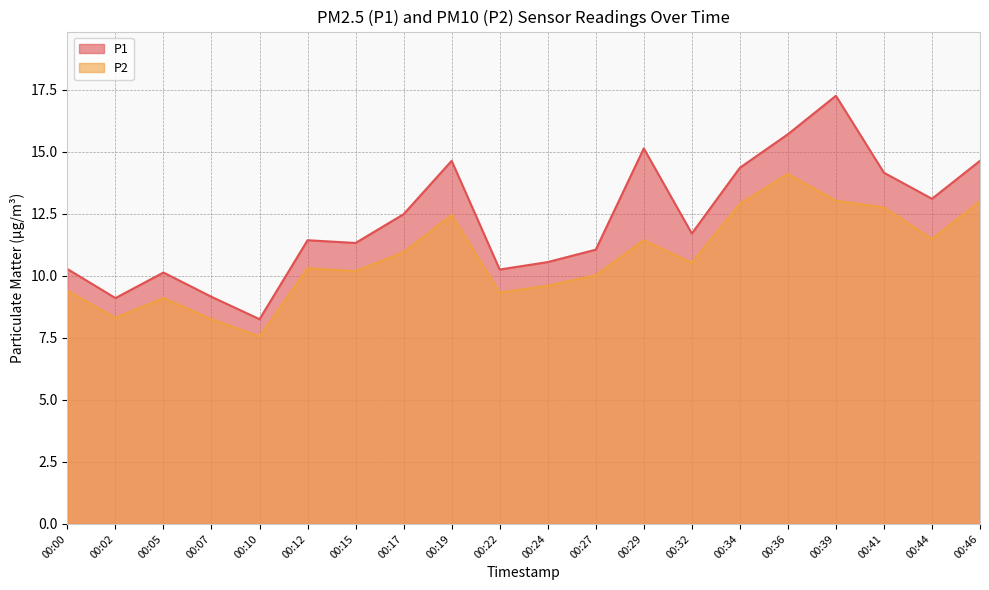

Reading right to left, what are all the values shown in this chart?

P1: 00:46=14.6	00:44=13.1	00:41=14.2	00:39=17.2	00:36=15.7	00:34=14.3	00:32=11.7	00:29=15.1	00:27=11.1	00:24=10.6	00:22=10.2	00:19=14.6	00:17=12.5	00:15=11.3	00:12=11.4	00:10=8.2	00:07=9.2	00:05=10.1	00:02=9.1	00:00=10.3
P2: 00:46=13.0	00:44=11.5	00:41=12.8	00:39=13.0	00:36=14.1	00:34=12.9	00:32=10.5	00:29=11.4	00:27=10.0	00:24=9.6	00:22=9.3	00:19=12.4	00:17=10.9	00:15=10.2	00:12=10.3	00:10=7.5	00:07=8.2	00:05=9.1	00:02=8.3	00:00=9.4